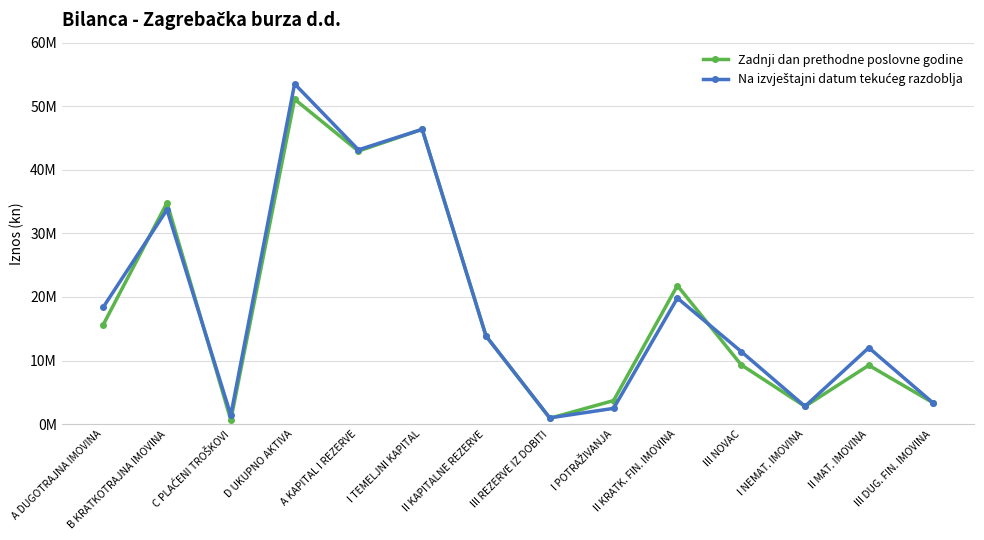

True or false: Na izvještajni datum tekućeg razdoblja and Zadnji dan prethodne poslovne godine intersect in this chart.

True